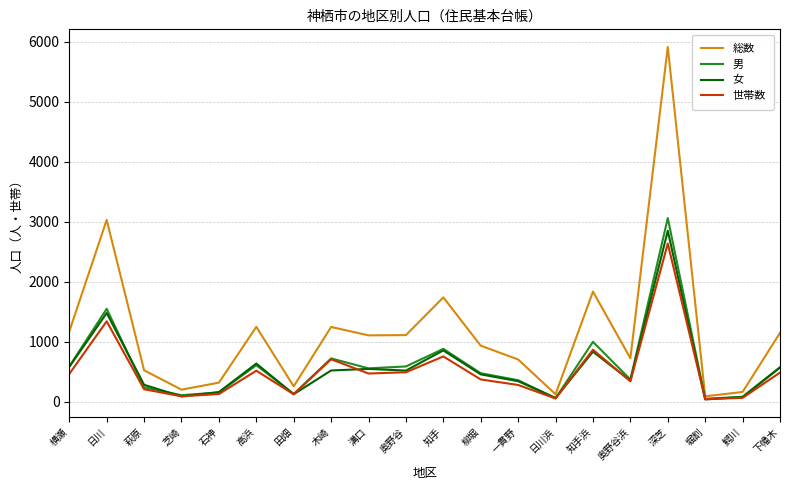

Is the value of 世帯数 at 奥野谷 greater than the value of 男 at 萩原?

Yes